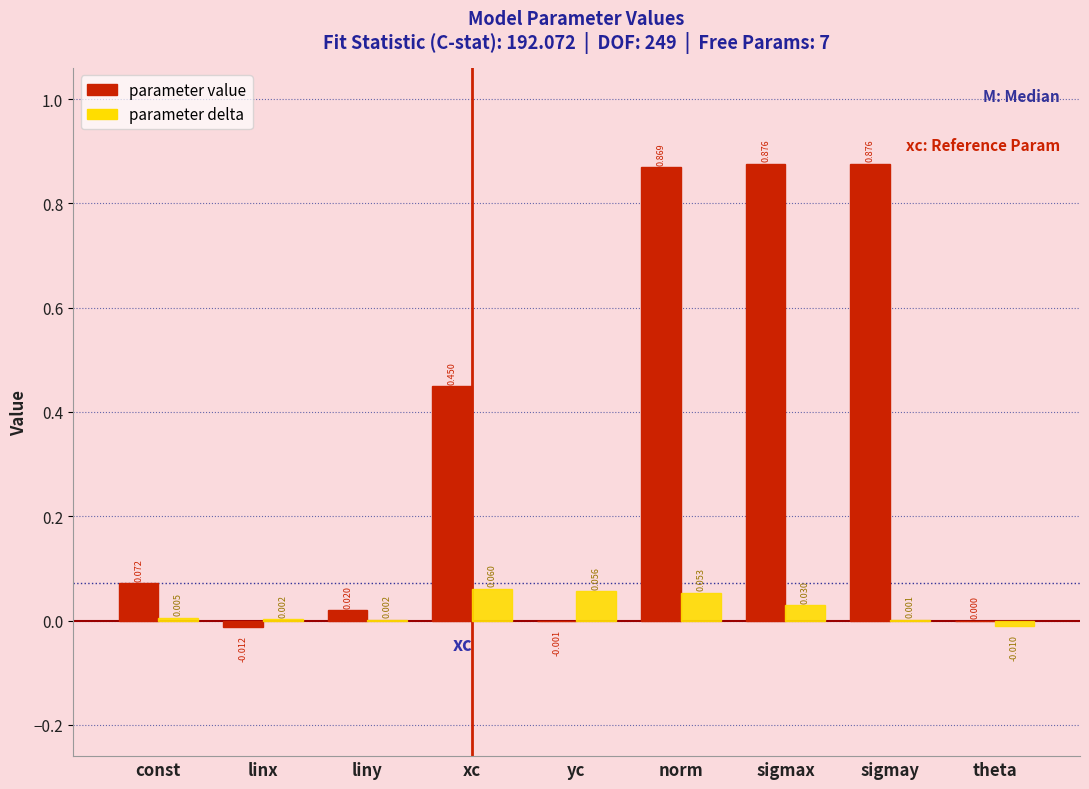

Which series changed the most between liny and sigmax?

parameter value